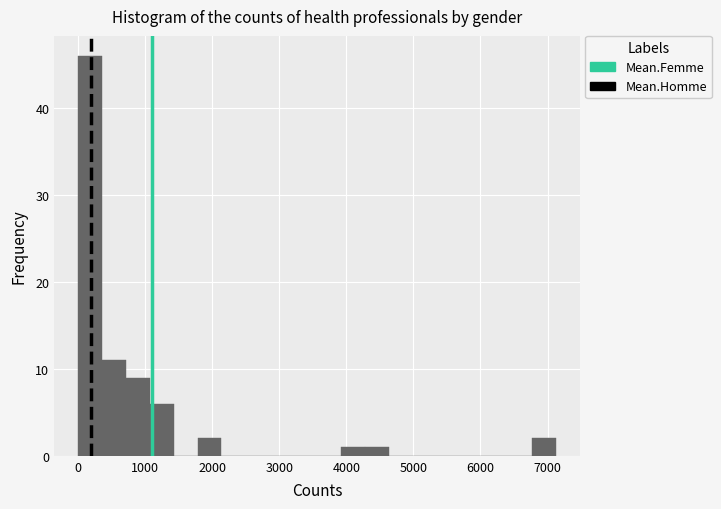

Around what value on the x-axis is the tallest bar? Give the approximate position of its centre, as read against the axis.

200